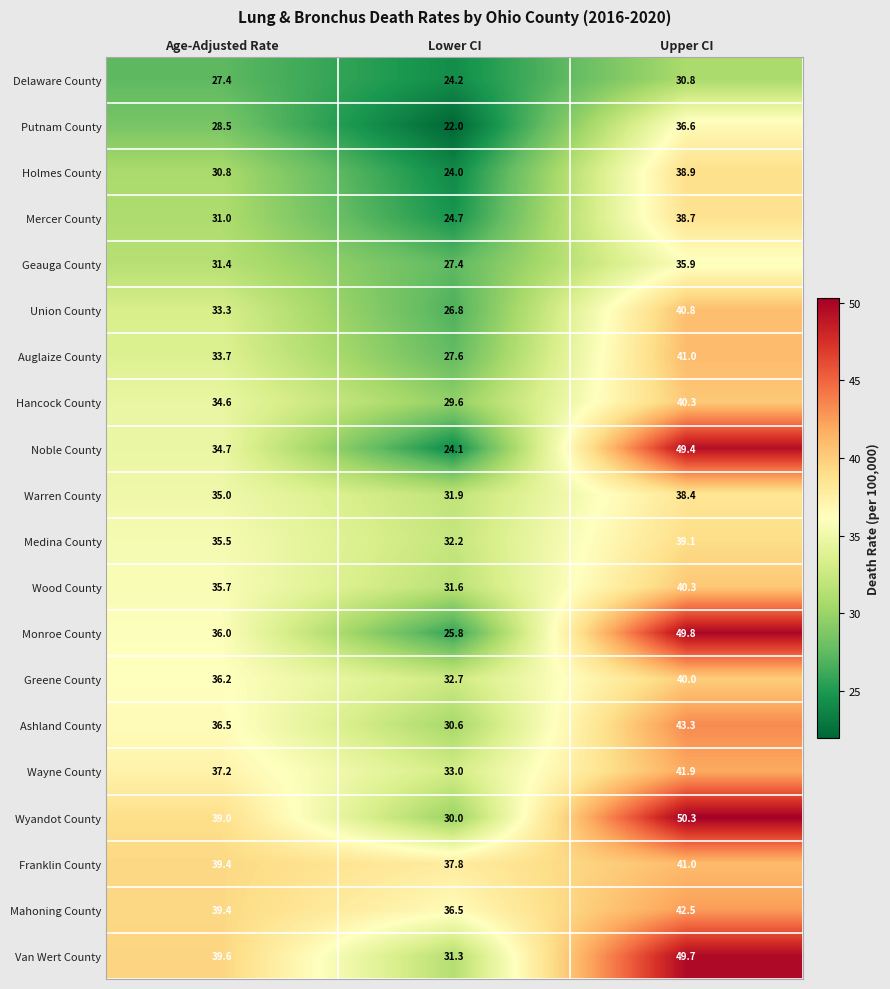

What is the maximum value shown in the chart?

50.3